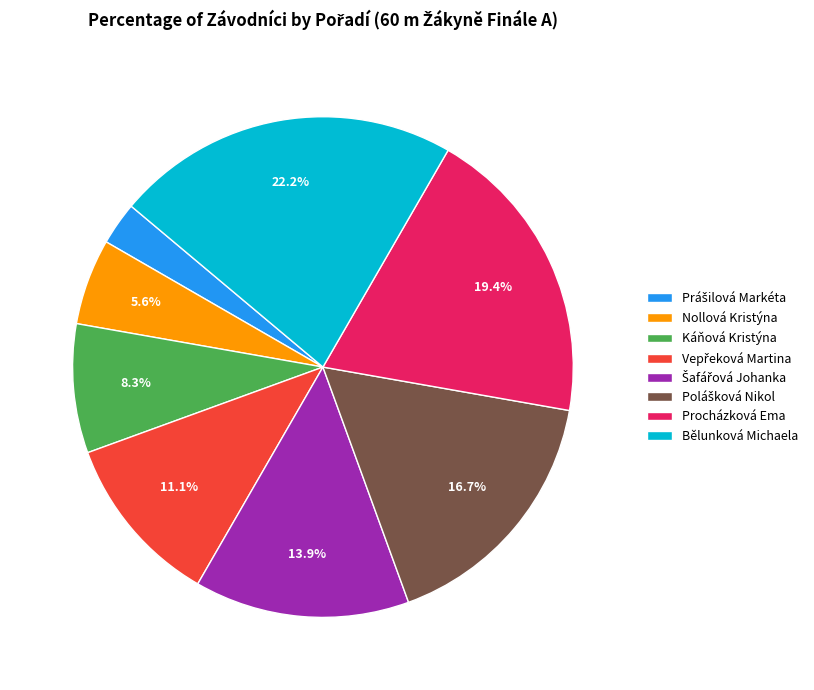

Does any single category account for the majority?

No